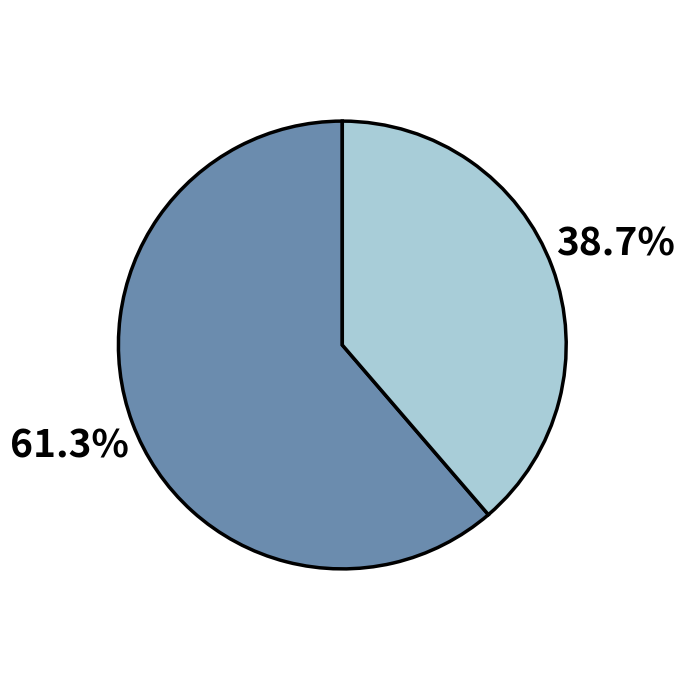

How many segments does this pie chart have?

2